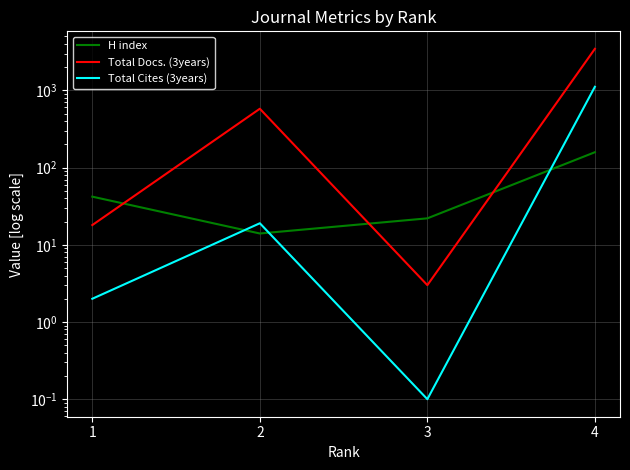

At how many categories does at least one series exceed 385?

2